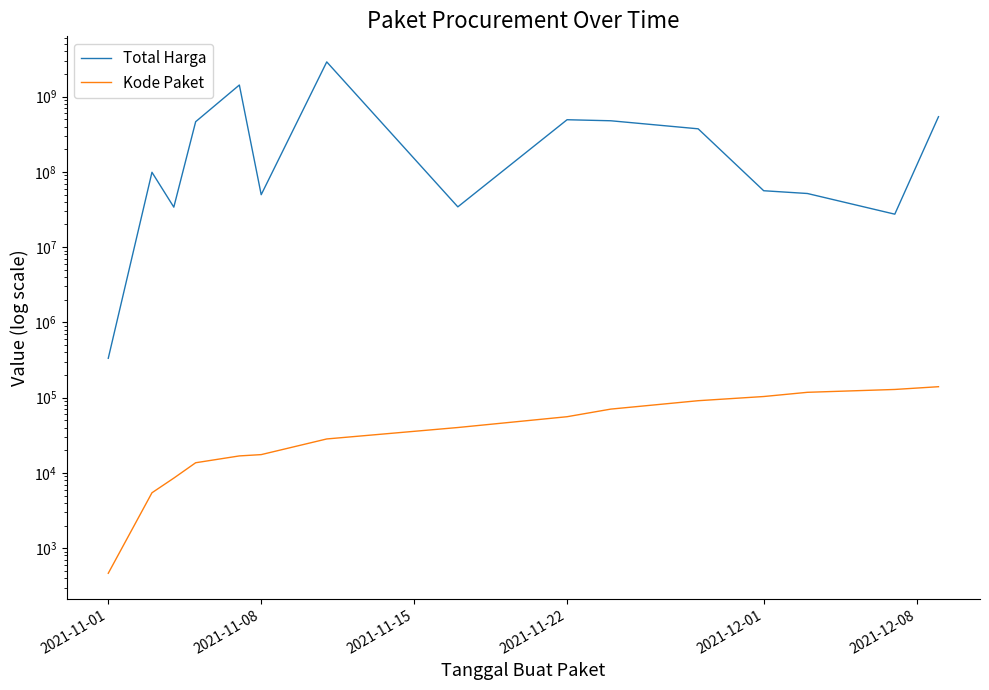

True or false: Total Harga and Kode Paket cross at least once.

False